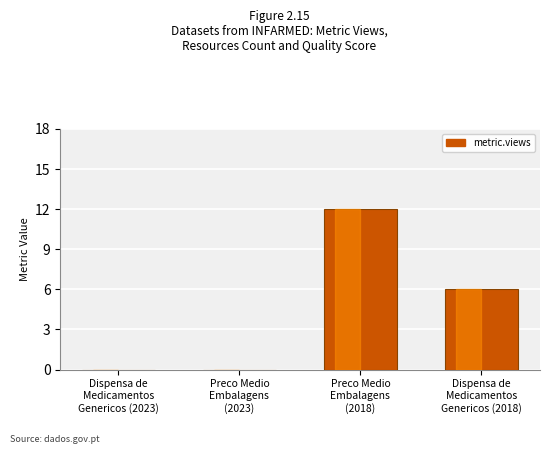

Reading right to left, transcribe all the data shown in this chart.

Dispensa de
Medicamentos
Genericos (2018)=6	Preco Medio
Embalagens
(2018)=12	Preco Medio
Embalagens
(2023)=0	Dispensa de
Medicamentos
Genericos (2023)=0